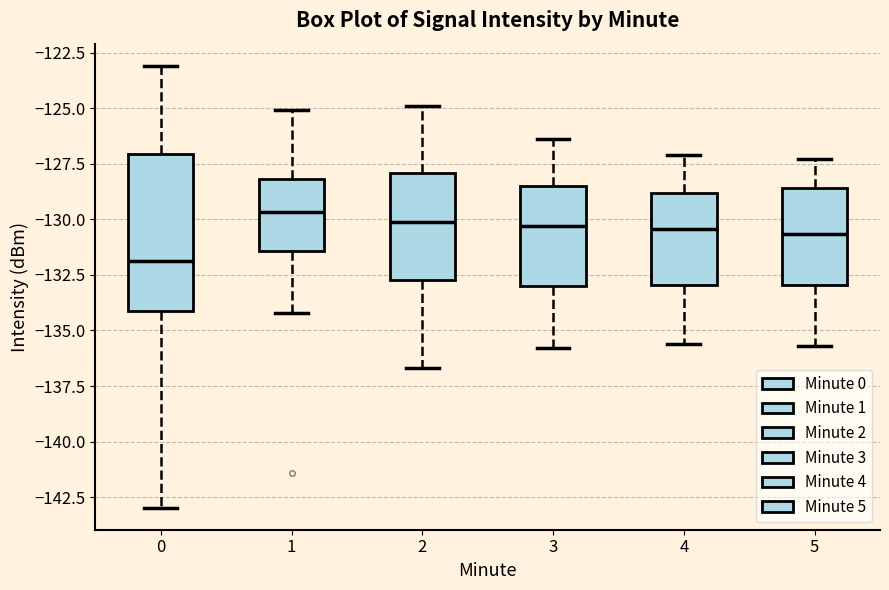

Comparing the boxes themselves (not the whiskers), which one is the tallest?

0